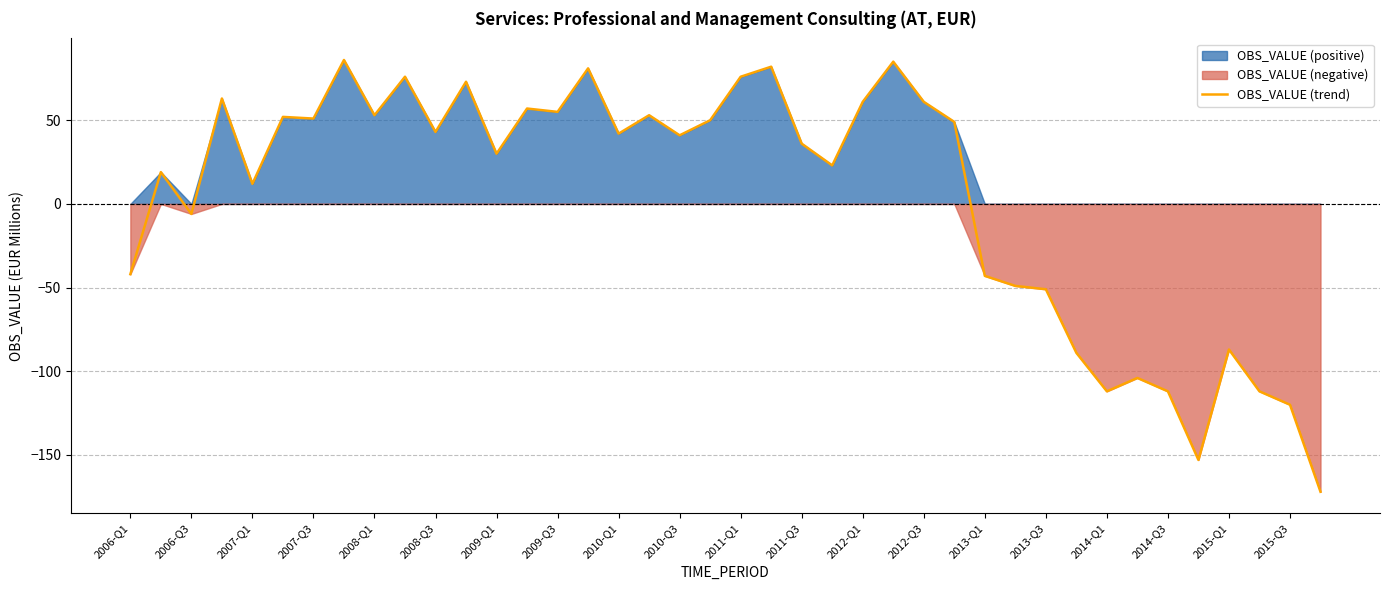

How many interior local peaks (higher than both neighbors) does the data have?

13